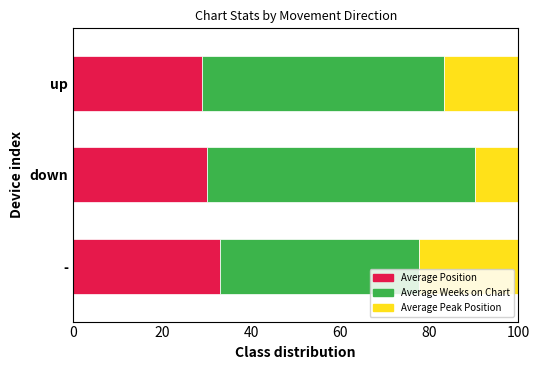

True or false: Average Position has a value of 18.3 at down.

False